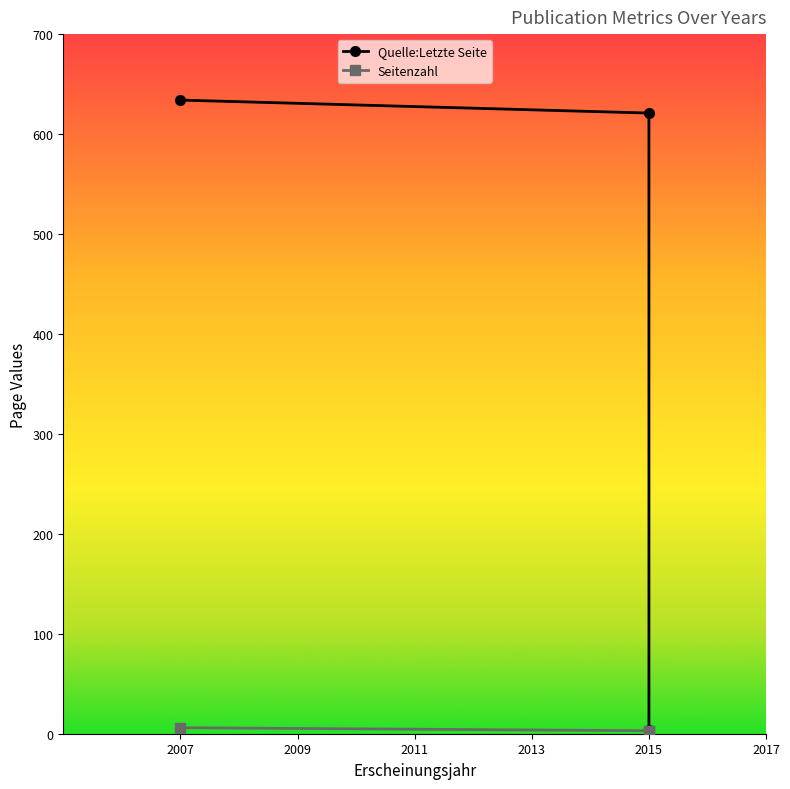

Rank the series at 2007 from highest to lowest value.

Quelle:Letzte Seite, Seitenzahl